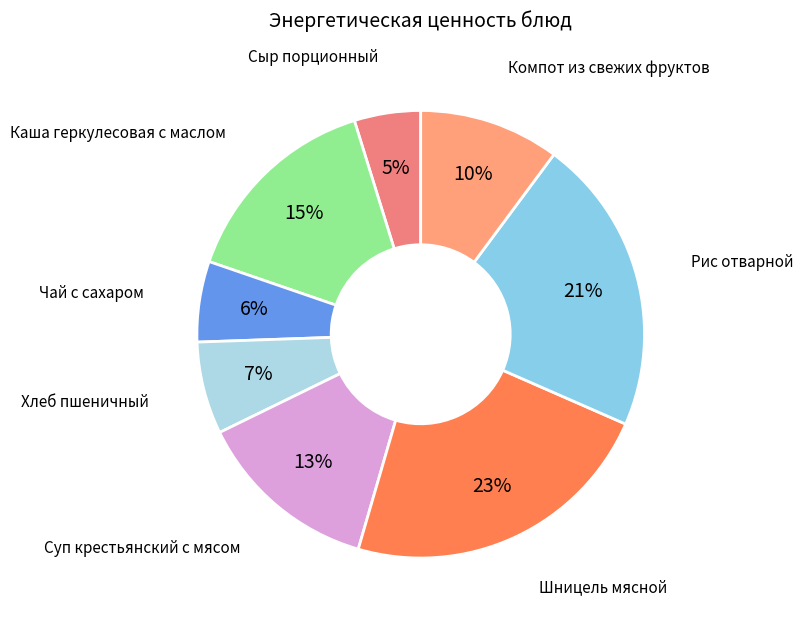

The Хлеб пшеничный slice represents 7% of the pie. True or false?

True